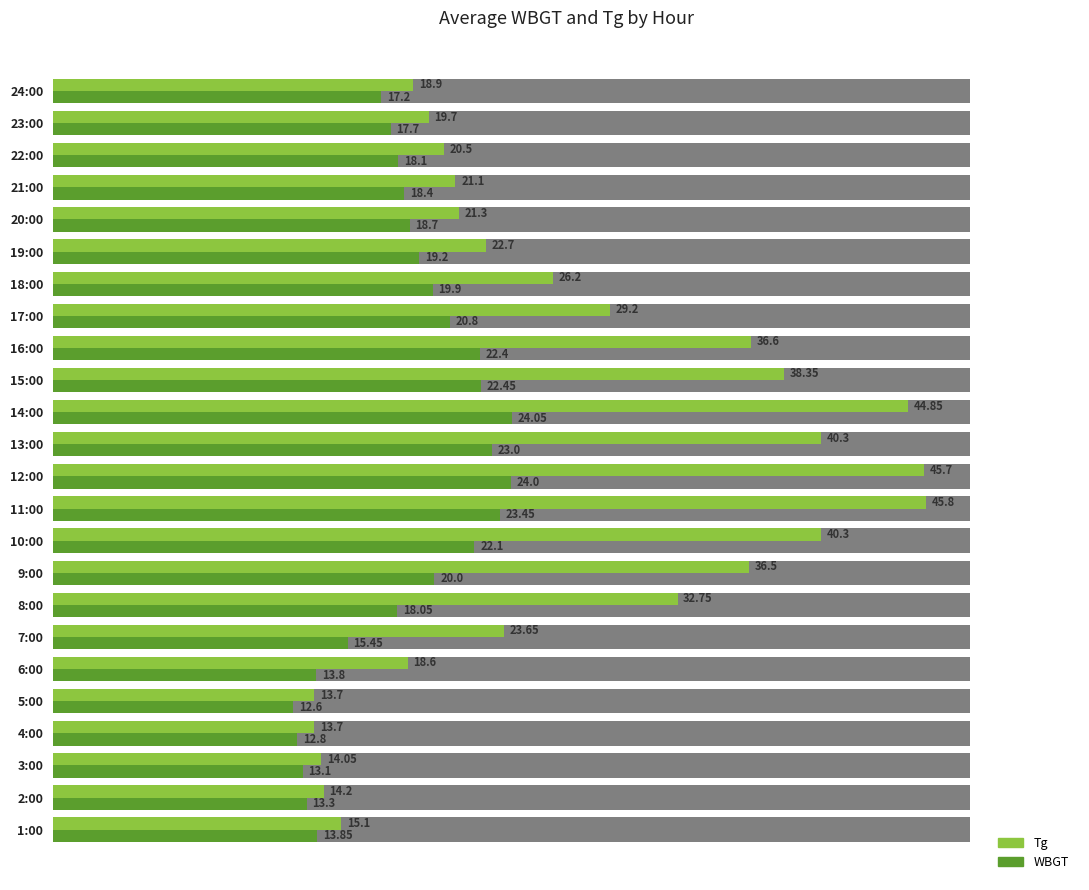

List the series in order of their overall mean, highest first.

Tg, WBGT